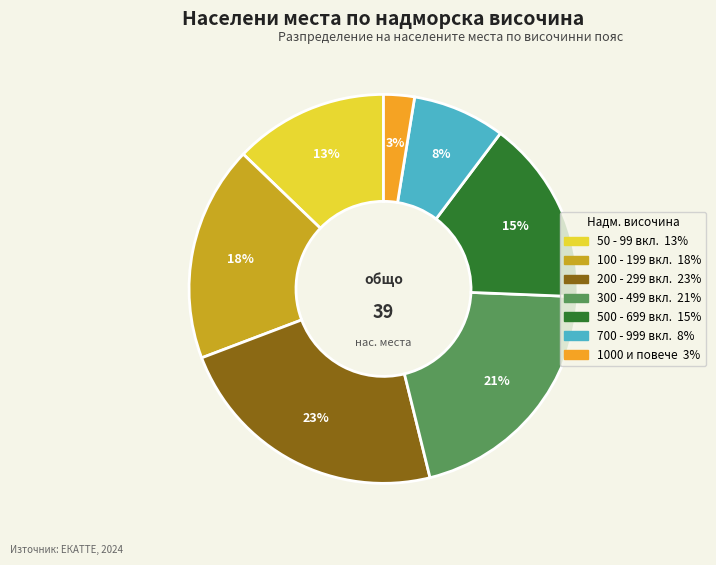

To the nearest percent, what is the average slice percentage?

14%